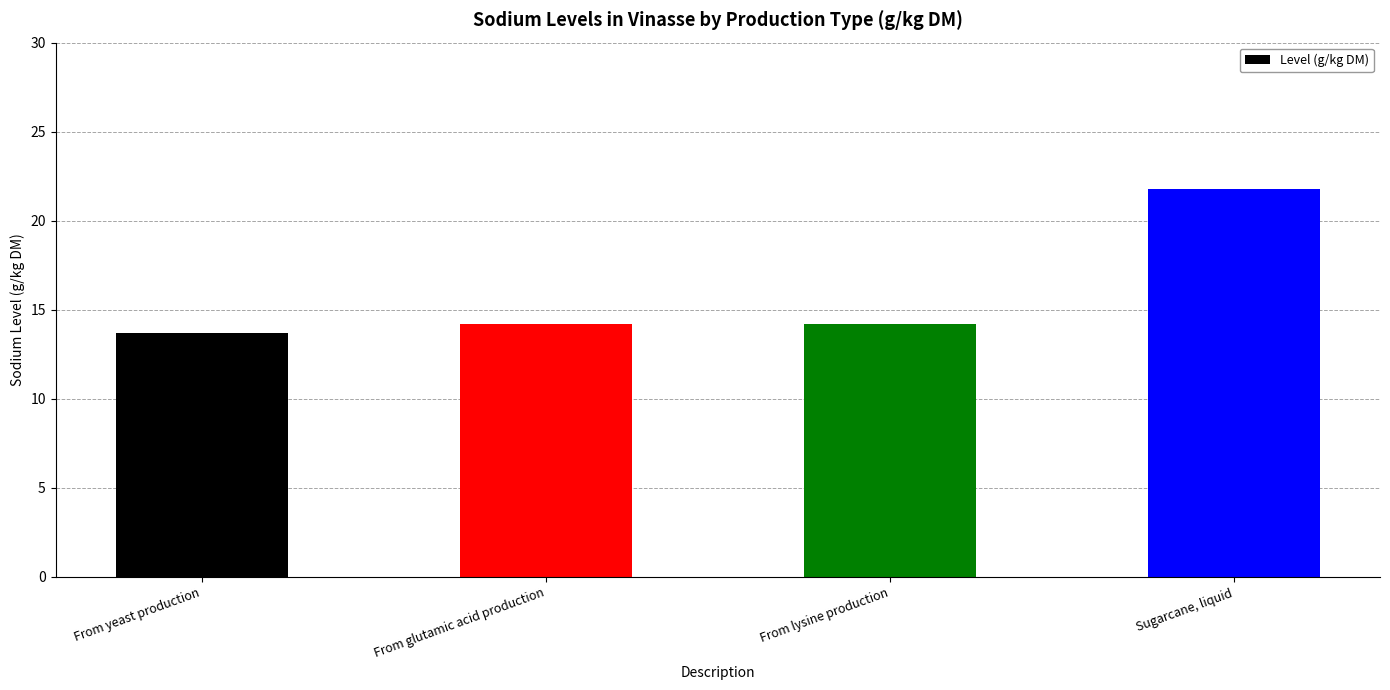

What is the average value?

16.0